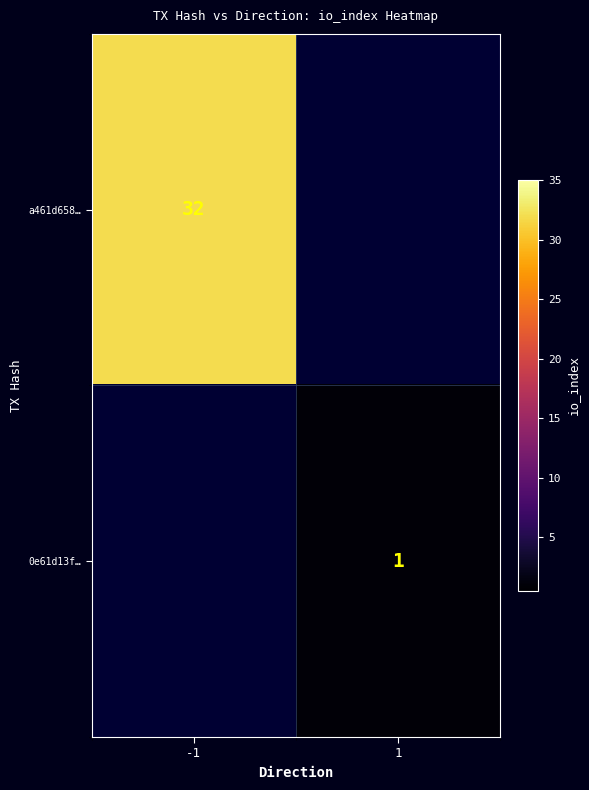

The value of 0e61d13f… at 1 is 2. True or false?

False